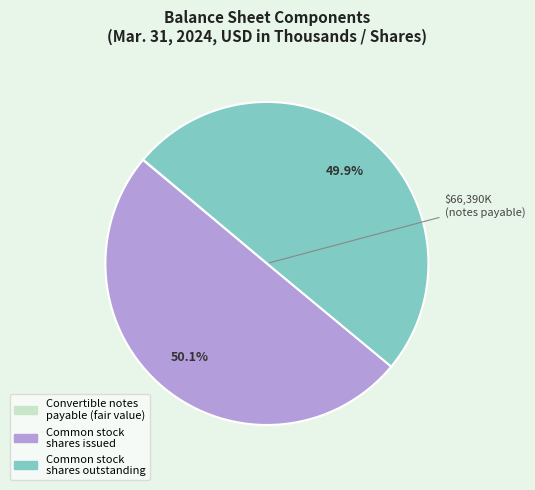

Which category has the smallest portion of the pie?

Convertible notes payable fair value